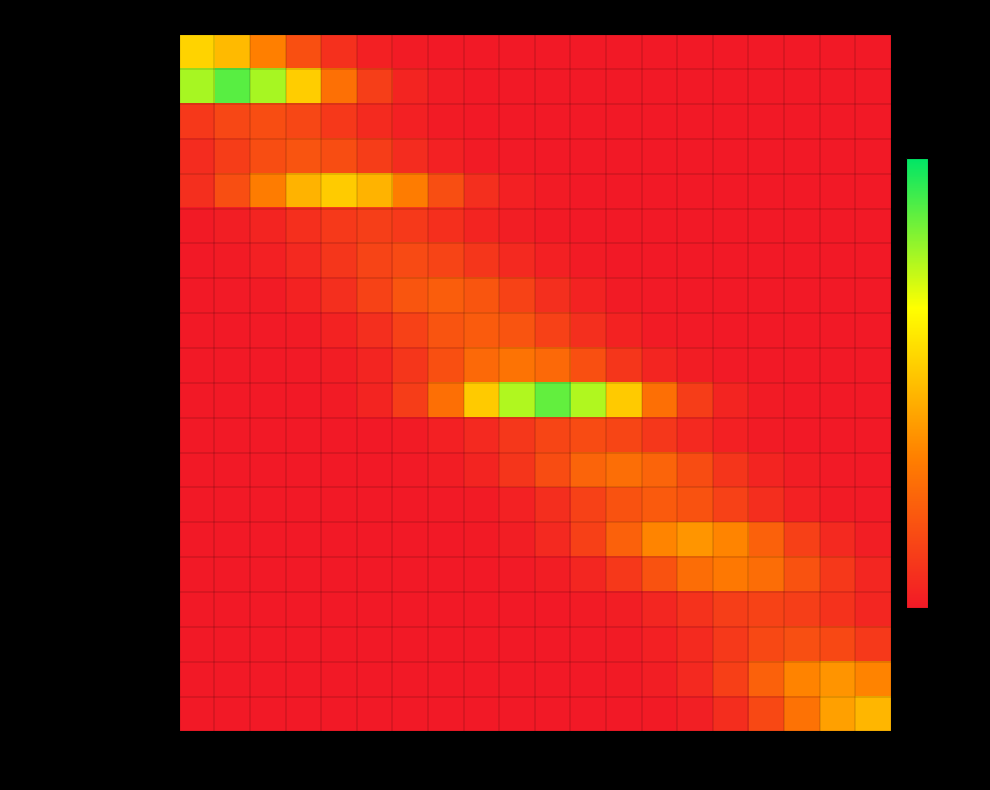

What is the difference between the highest and lowest values at R5?

266.0